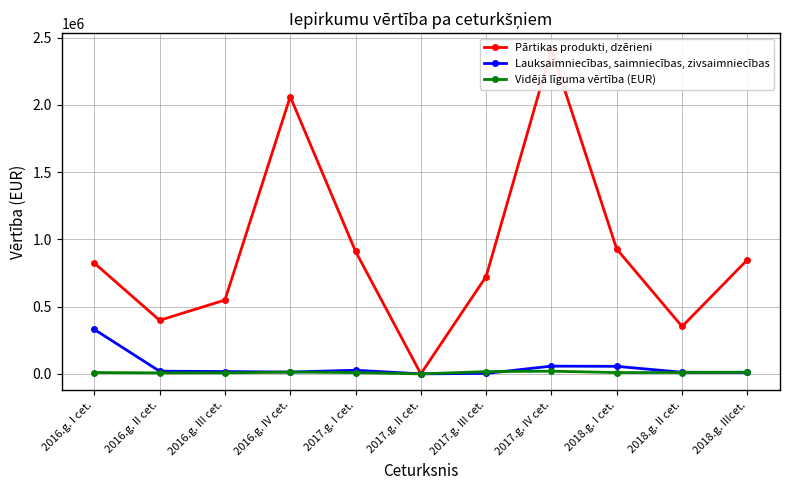

At how many categories does at least one series exceed 1562968?

2